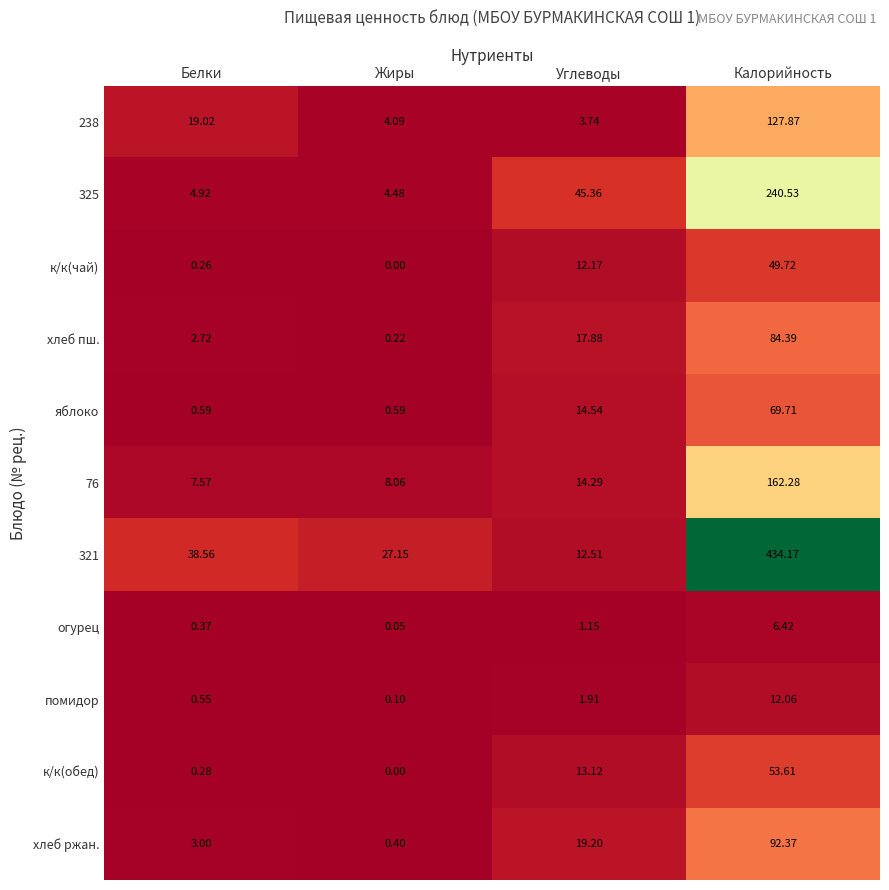

At which label does помидор reach its peak?

Калорийность